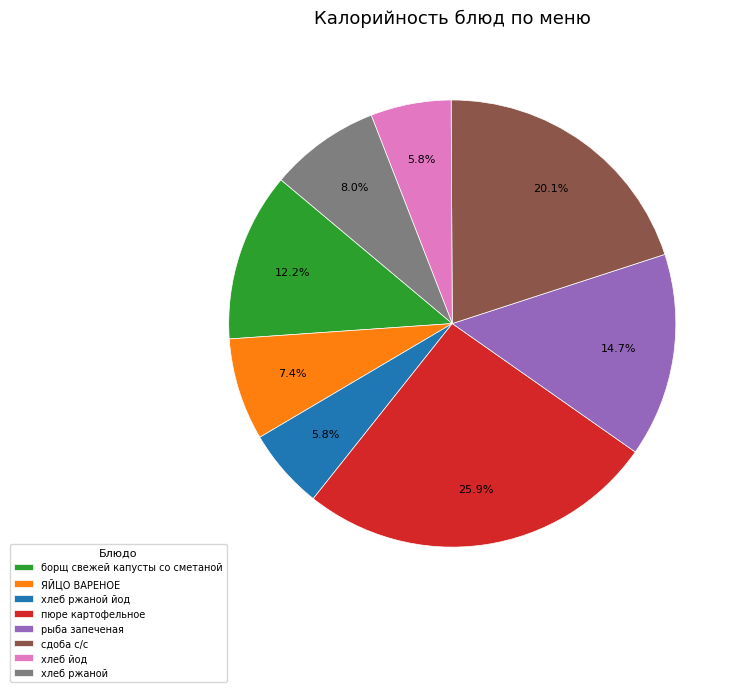

To the nearest percent, what is the average slice percentage?

12%